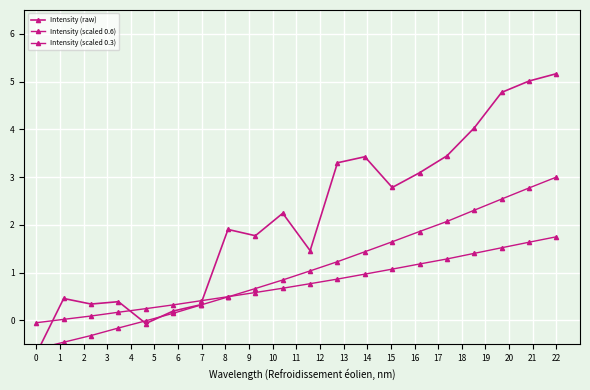

List the series in order of their overall mean, highest first.

Intensity (raw), Intensity (scaled 0.6), Intensity (scaled 0.3)